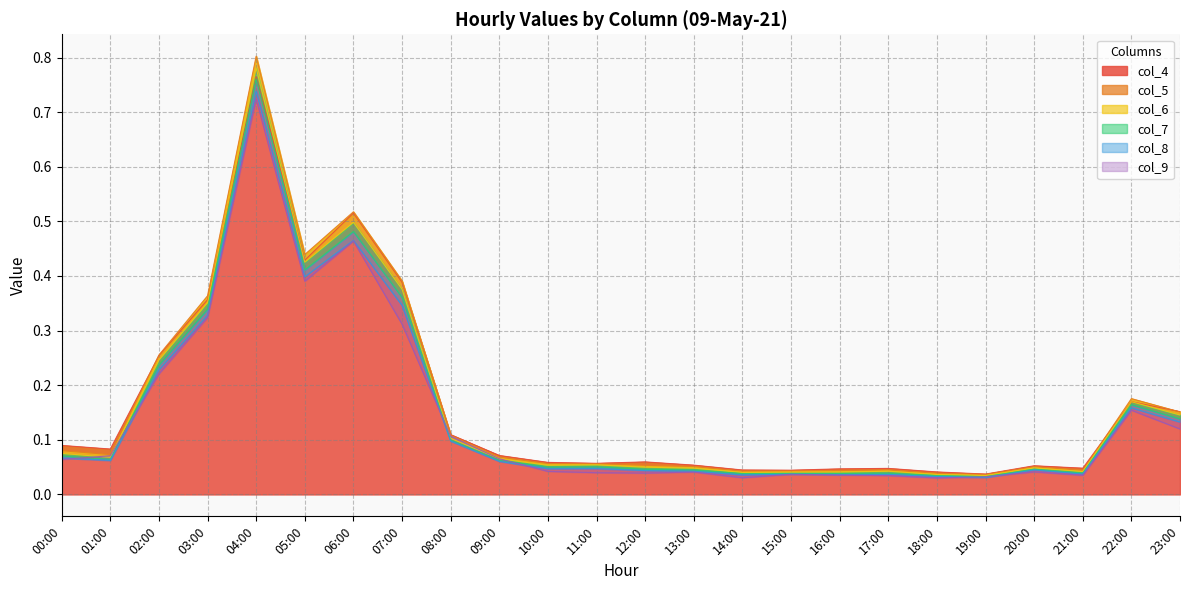

Reading right to left, transcribe all the data shown in this chart.

col_4: 23:00=0.2	22:00=0.2	21:00=0.0	20:00=0.1	19:00=0.0	18:00=0.0	17:00=0.0	16:00=0.0	15:00=0.0	14:00=0.0	13:00=0.1	12:00=0.1	11:00=0.1	10:00=0.1	09:00=0.1	08:00=0.1	07:00=0.4	06:00=0.5	05:00=0.4	04:00=0.8	03:00=0.4	02:00=0.3	01:00=0.1	00:00=0.1
col_5: 23:00=0.2	22:00=0.2	21:00=0.0	20:00=0.1	19:00=0.0	18:00=0.0	17:00=0.0	16:00=0.0	15:00=0.0	14:00=0.0	13:00=0.1	12:00=0.1	11:00=0.1	10:00=0.1	09:00=0.1	08:00=0.1	07:00=0.4	06:00=0.5	05:00=0.4	04:00=0.8	03:00=0.4	02:00=0.3	01:00=0.1	00:00=0.1
col_6: 23:00=0.1	22:00=0.2	21:00=0.0	20:00=0.0	19:00=0.0	18:00=0.0	17:00=0.0	16:00=0.0	15:00=0.0	14:00=0.0	13:00=0.0	12:00=0.0	11:00=0.1	10:00=0.1	09:00=0.1	08:00=0.1	07:00=0.4	06:00=0.5	05:00=0.4	04:00=0.8	03:00=0.4	02:00=0.2	01:00=0.1	00:00=0.1
col_7: 23:00=0.1	22:00=0.2	21:00=0.0	20:00=0.0	19:00=0.0	18:00=0.0	17:00=0.0	16:00=0.0	15:00=0.0	14:00=0.0	13:00=0.0	12:00=0.0	11:00=0.1	10:00=0.1	09:00=0.1	08:00=0.1	07:00=0.4	06:00=0.5	05:00=0.4	04:00=0.8	03:00=0.3	02:00=0.2	01:00=0.1	00:00=0.1
col_8: 23:00=0.1	22:00=0.2	21:00=0.0	20:00=0.0	19:00=0.0	18:00=0.0	17:00=0.0	16:00=0.0	15:00=0.0	14:00=0.0	13:00=0.0	12:00=0.0	11:00=0.0	10:00=0.0	09:00=0.1	08:00=0.1	07:00=0.3	06:00=0.5	05:00=0.4	04:00=0.7	03:00=0.3	02:00=0.2	01:00=0.1	00:00=0.1
col_9: 23:00=0.1	22:00=0.2	21:00=0.0	20:00=0.0	19:00=0.0	18:00=0.0	17:00=0.0	16:00=0.0	15:00=0.0	14:00=0.0	13:00=0.0	12:00=0.0	11:00=0.0	10:00=0.0	09:00=0.1	08:00=0.1	07:00=0.3	06:00=0.5	05:00=0.4	04:00=0.7	03:00=0.3	02:00=0.2	01:00=0.1	00:00=0.1